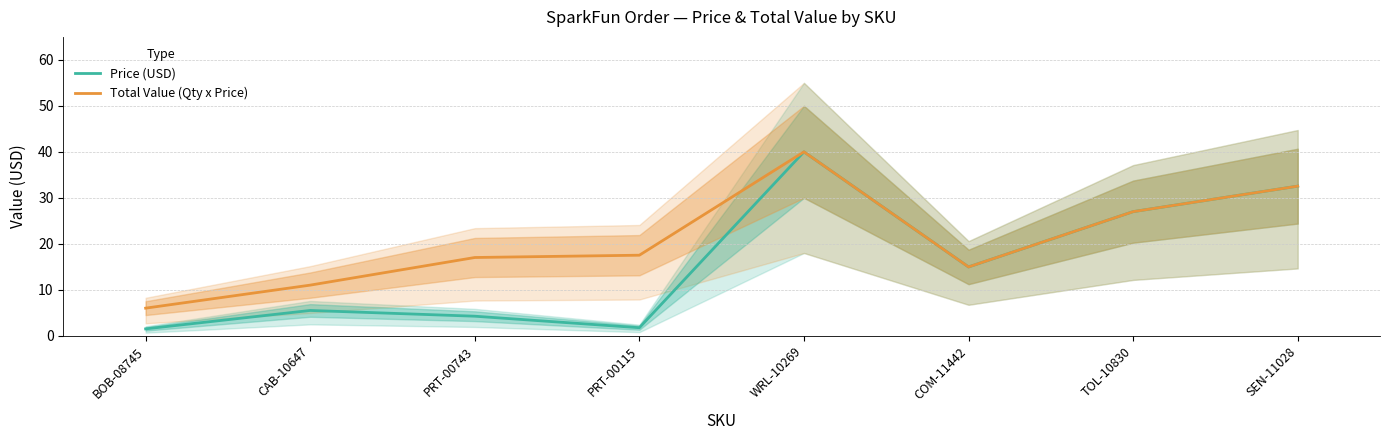

Which category has the highest value in the Price (USD) series?

WRL-10269